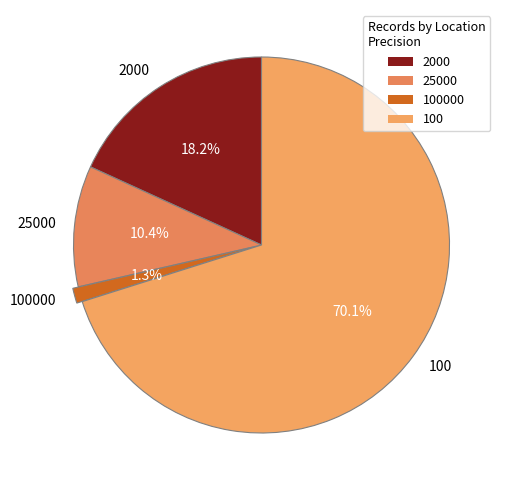

Rank the categories by value from highest to lowest.

100, 2000, 25000, 100000